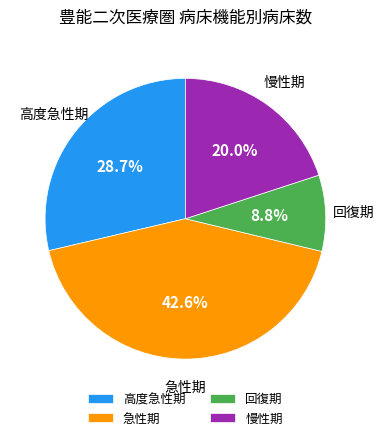

Do 回復期 and 慢性期 together represent more than half of the pie?

No